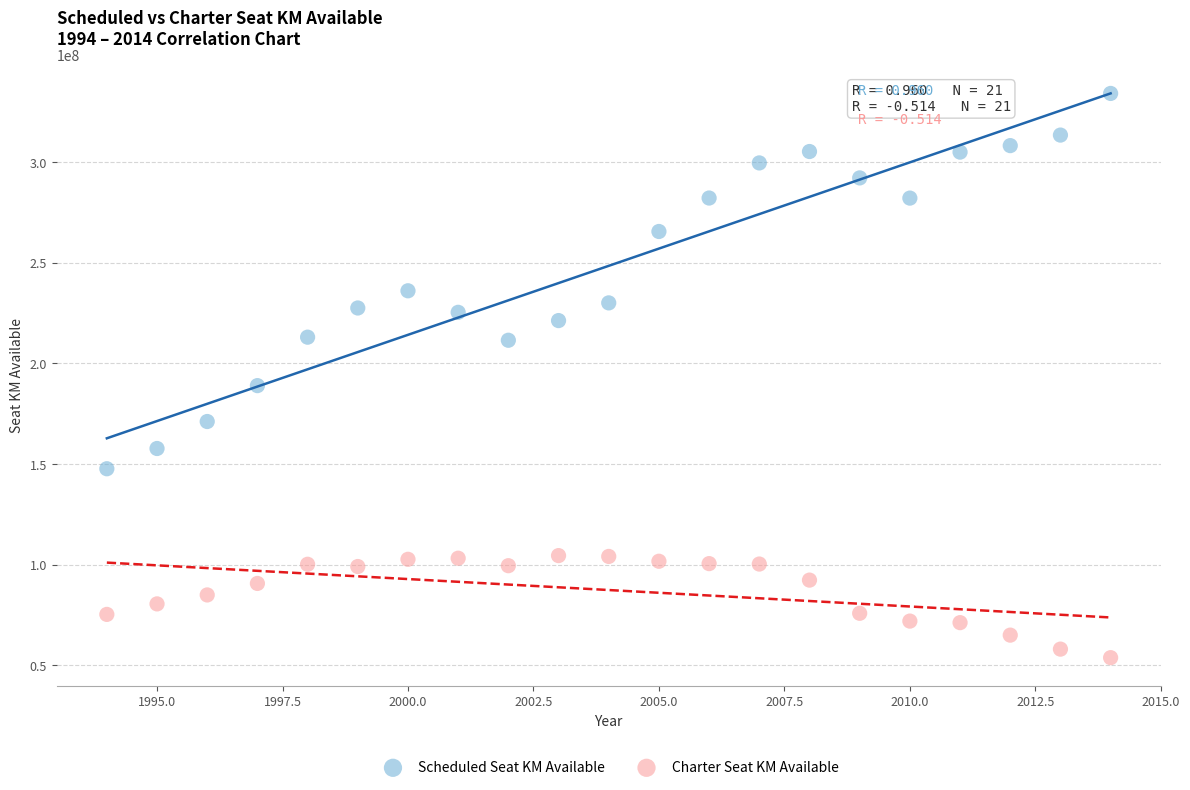

In the Scheduled Seat KM Available series, what Y value is closest to 240943207?

236126729